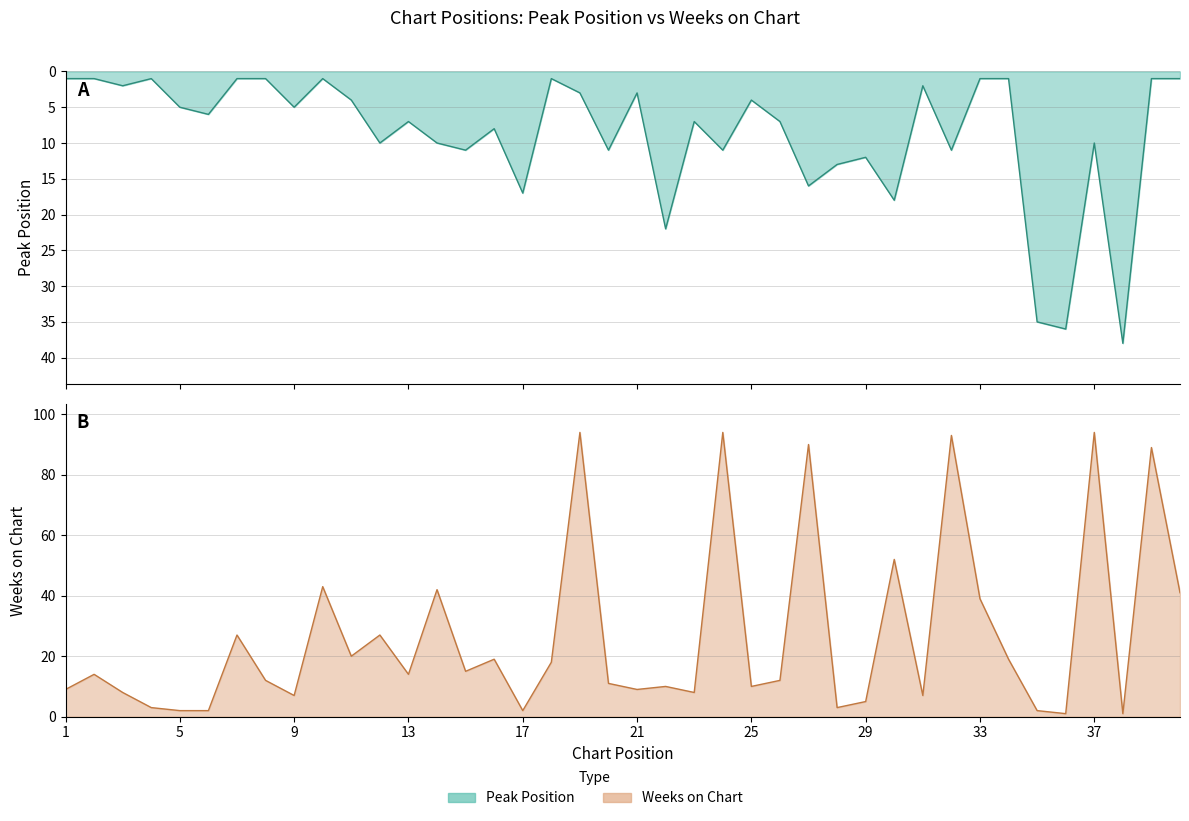

How many categories are shown in the chart?

40